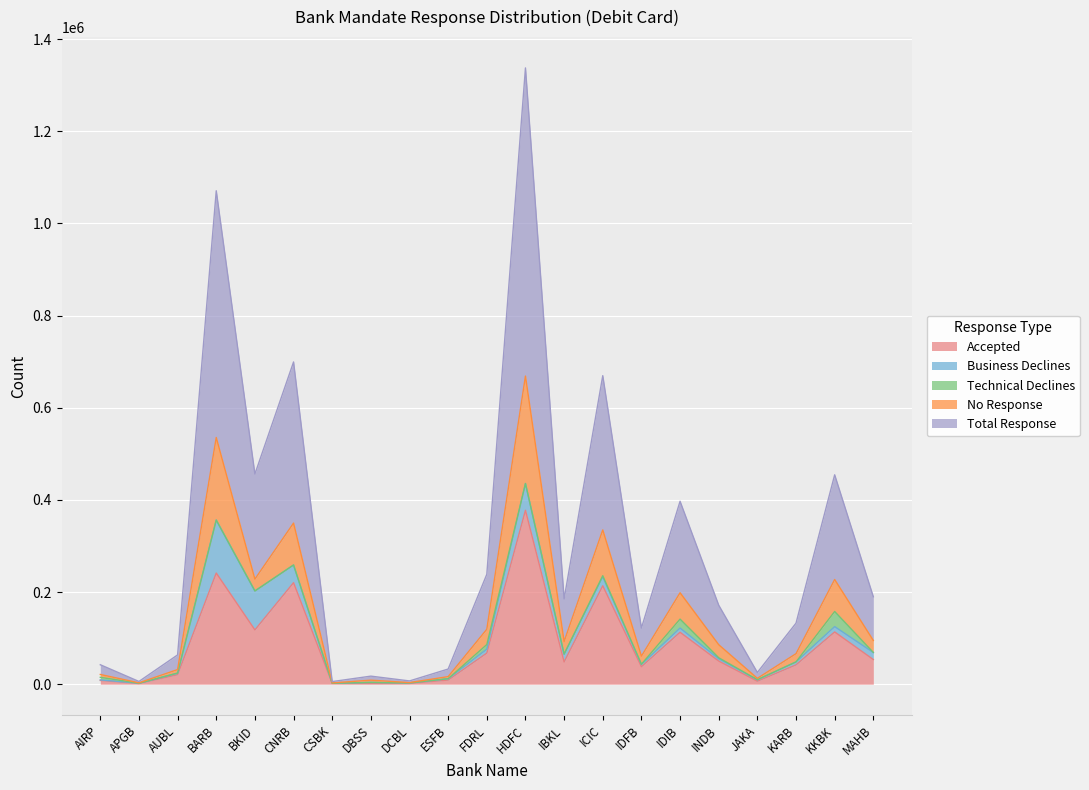

What is the highest value of the Accepted series?

377500